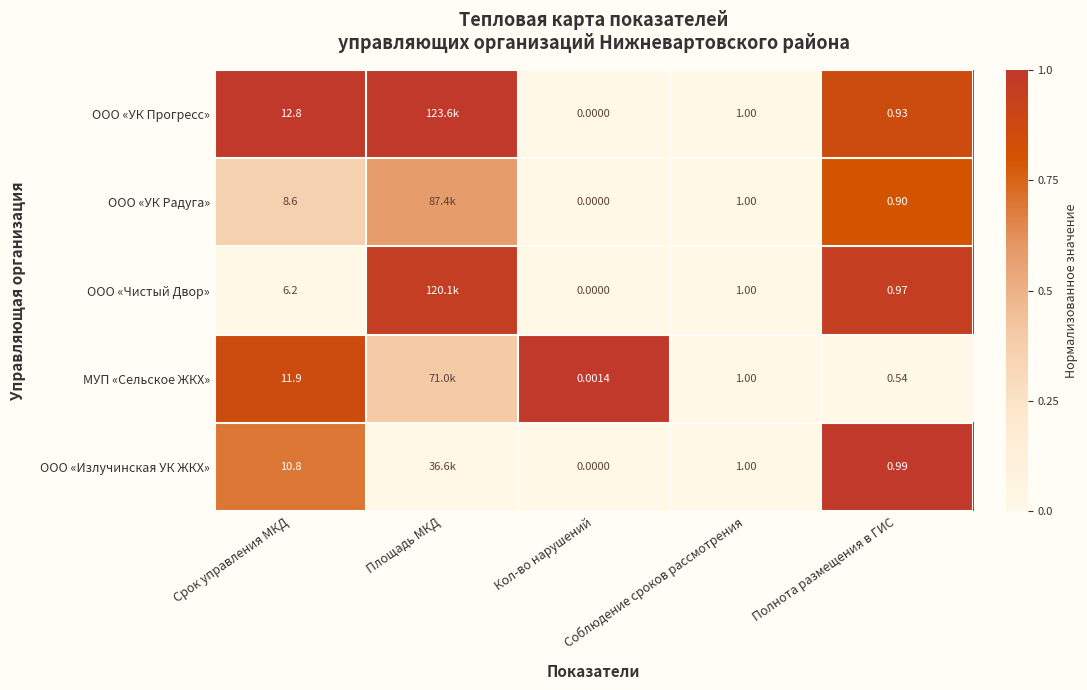

How many series are shown in this chart?

5